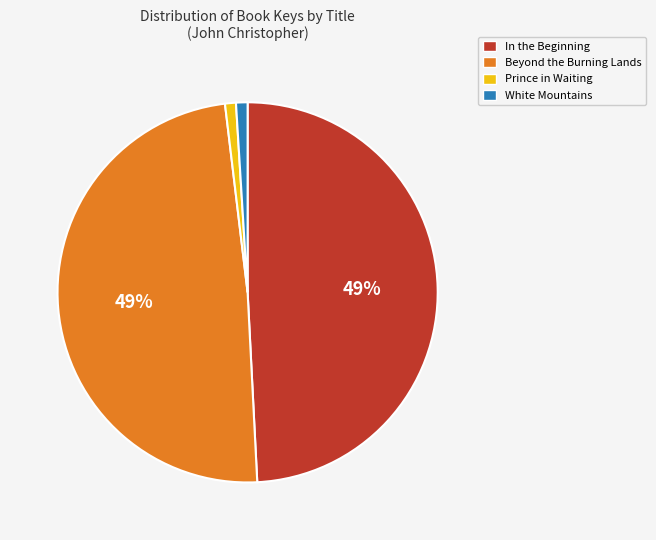

To the nearest percent, what portion does Beyond the Burning Lands represent?

49%